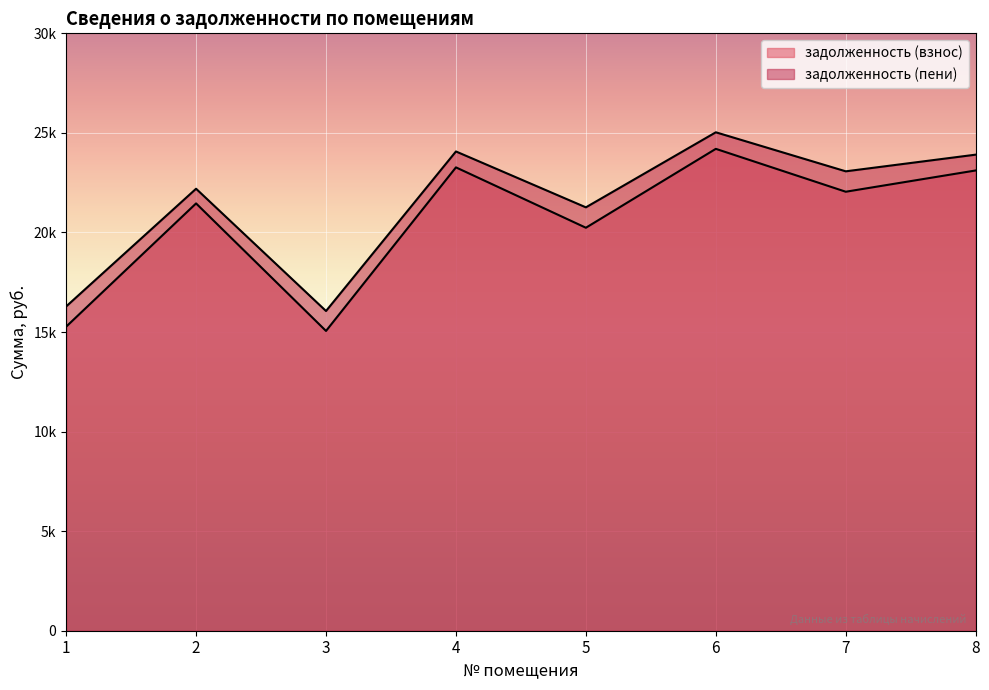

What is the difference between the second highest and second lowest values in the задолженность (взнос) series?

8000.5